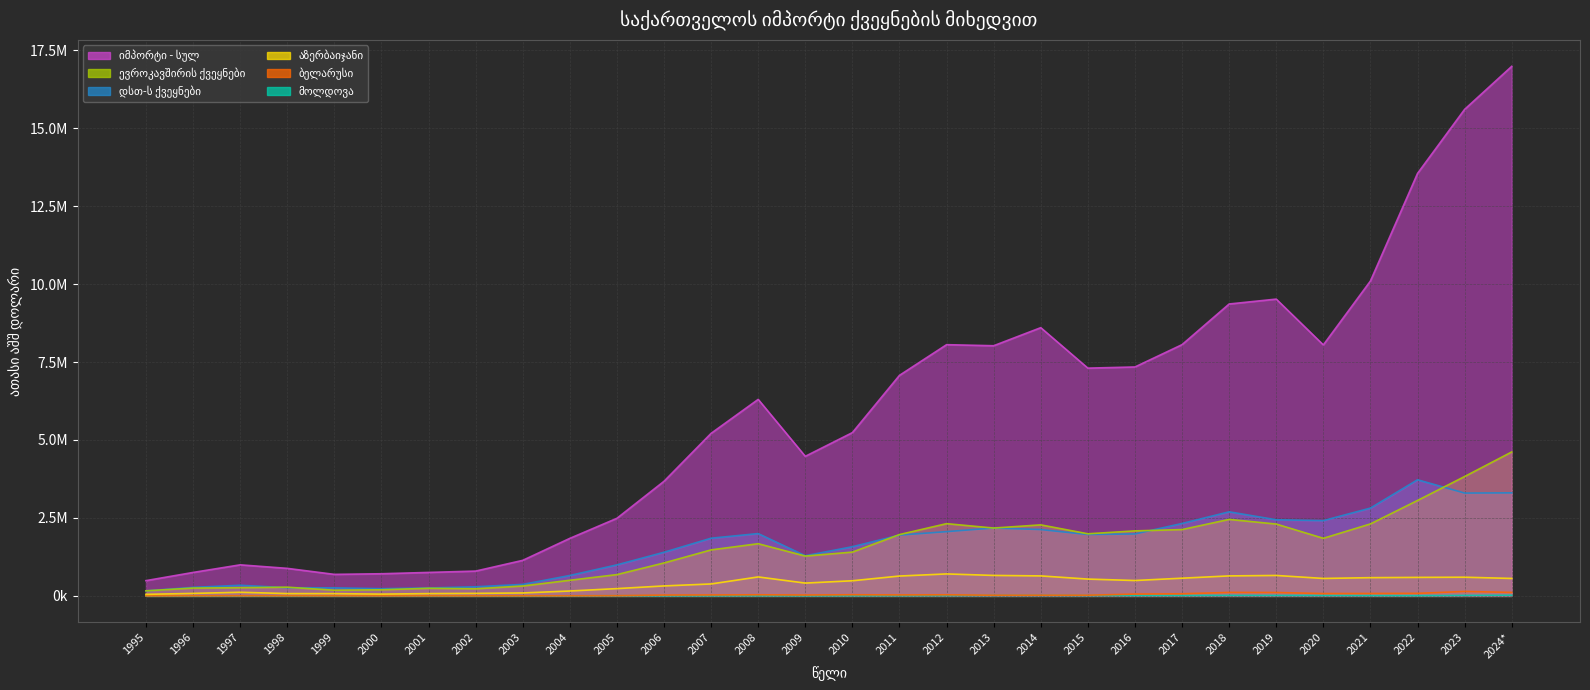

True or false: იმპორტი - სულ and ევროკავშირის ქვეყნები cross at least once.

False